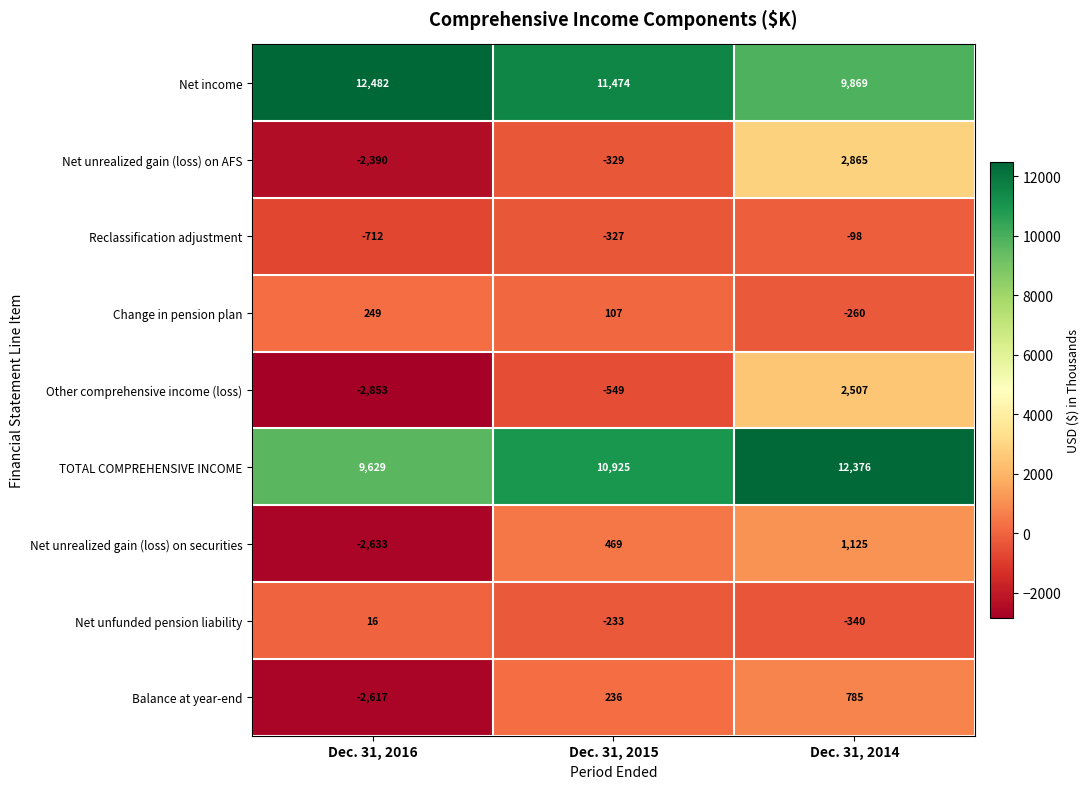

Reading left to right, list all the values displayed in this chart.

Net income: Dec. 31, 2016=12482	Dec. 31, 2015=11474	Dec. 31, 2014=9869
Net unrealized gain (loss) on AFS: Dec. 31, 2016=-2390	Dec. 31, 2015=-329	Dec. 31, 2014=2865
Reclassification adjustment: Dec. 31, 2016=-712	Dec. 31, 2015=-327	Dec. 31, 2014=-98
Change in pension plan: Dec. 31, 2016=249	Dec. 31, 2015=107	Dec. 31, 2014=-260
Other comprehensive income (loss): Dec. 31, 2016=-2853	Dec. 31, 2015=-549	Dec. 31, 2014=2507
TOTAL COMPREHENSIVE INCOME: Dec. 31, 2016=9629	Dec. 31, 2015=10925	Dec. 31, 2014=12376
Net unrealized gain (loss) on securities: Dec. 31, 2016=-2633	Dec. 31, 2015=469	Dec. 31, 2014=1125
Net unfunded pension liability: Dec. 31, 2016=16	Dec. 31, 2015=-233	Dec. 31, 2014=-340
Balance at year-end: Dec. 31, 2016=-2617	Dec. 31, 2015=236	Dec. 31, 2014=785